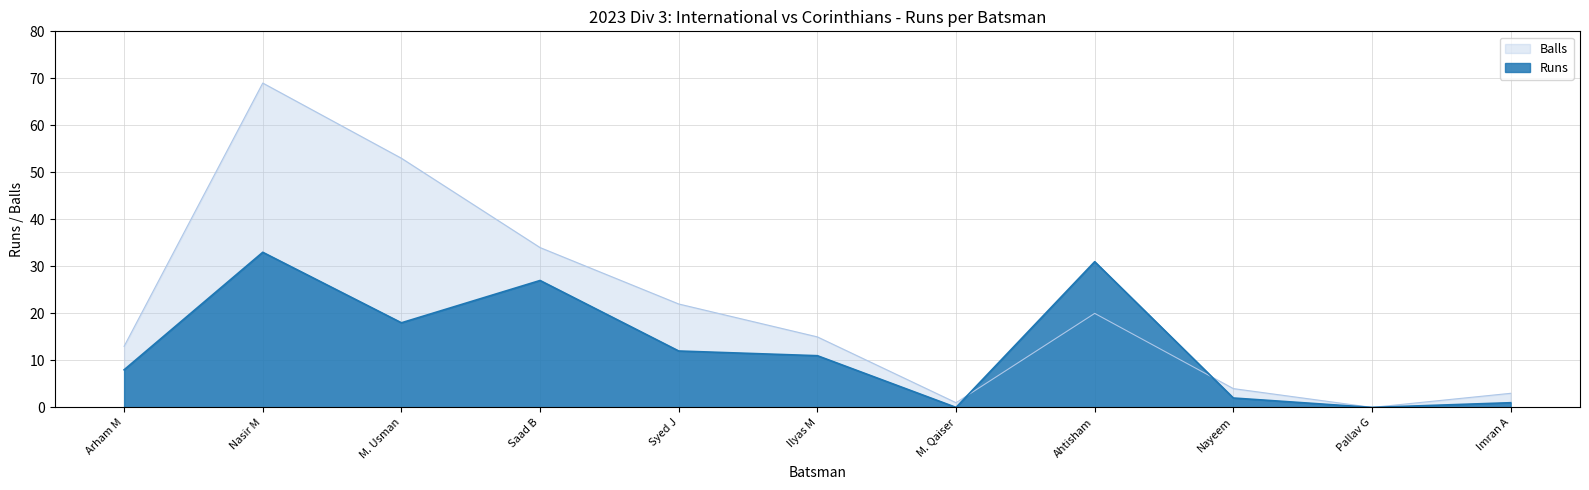

Which series ends up on top after the final intersection of Runs and Balls?

Balls